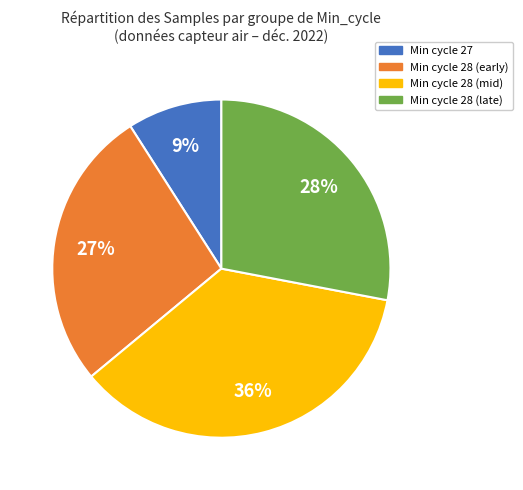

To the nearest percent, what is the average slice percentage?

25%